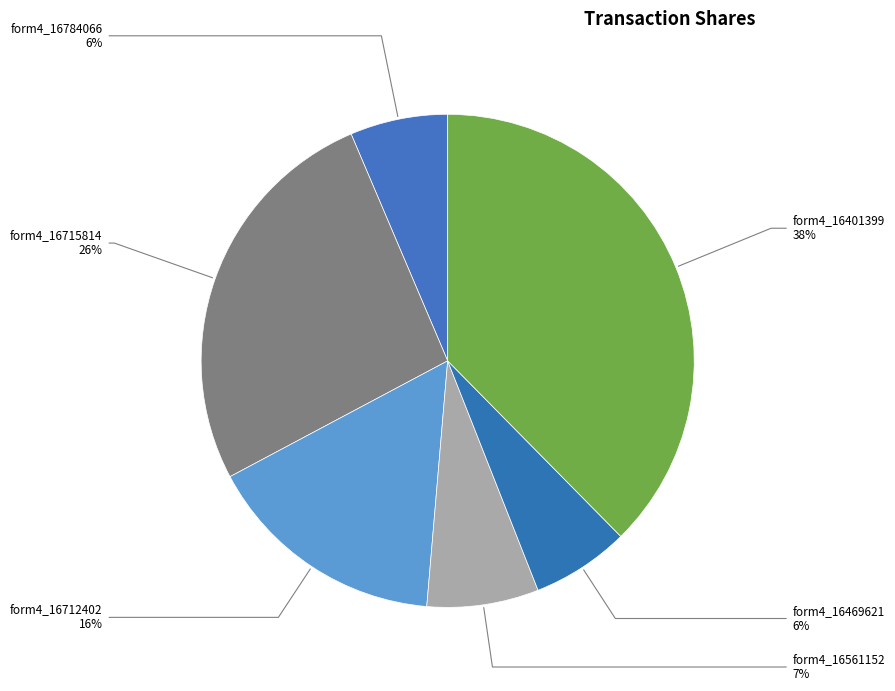

The form4_16401399 slice represents 49% of the pie. True or false?

False